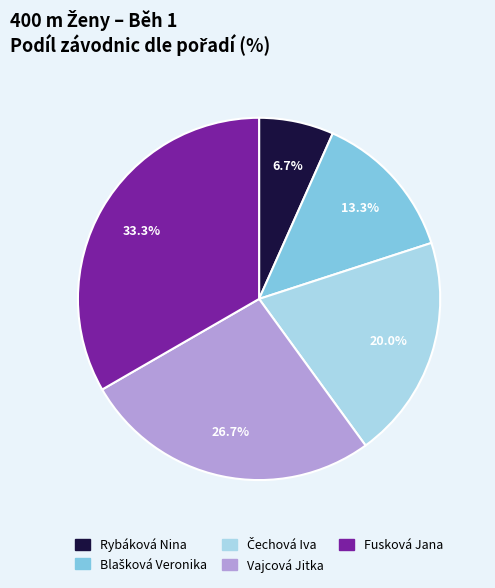

What percentage is the Rybáková Nina slice, to the nearest percent?

7%